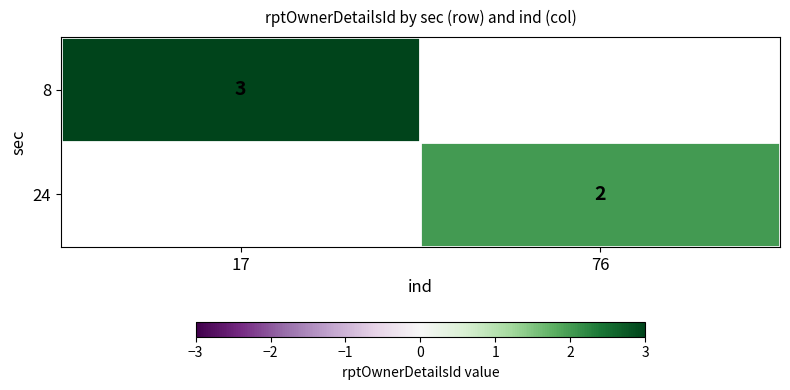

Is the value of 24 at 76 greater than the value of 8 at 17?

No